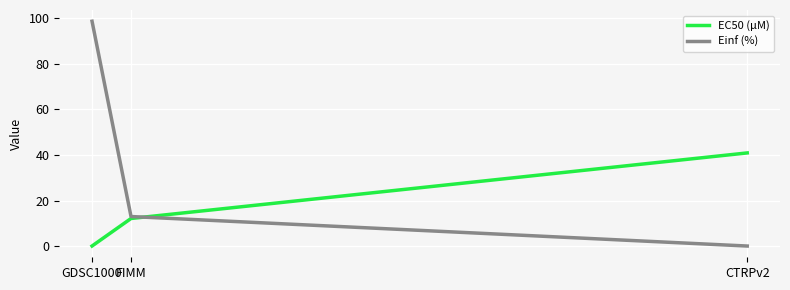

List the series in order of their overall mean, lowest first.

EC50 (µM), Einf (%)